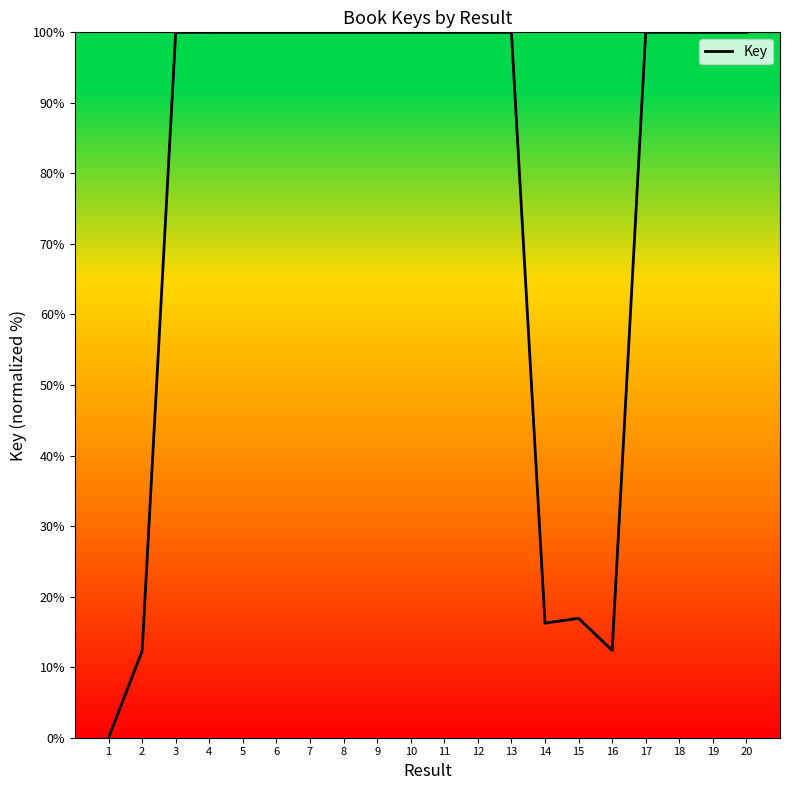

What is the maximum value shown in the chart?

100.0